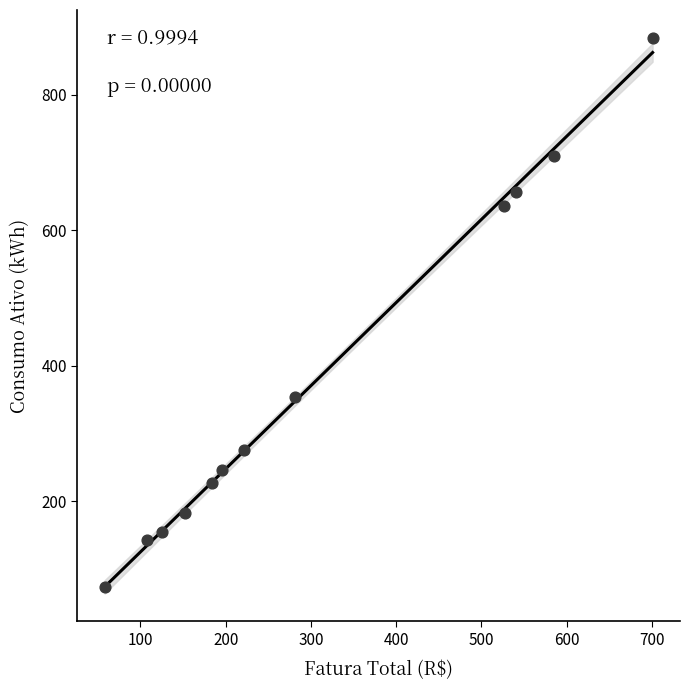

What Y value in the scatter plot is closest to 478?

354